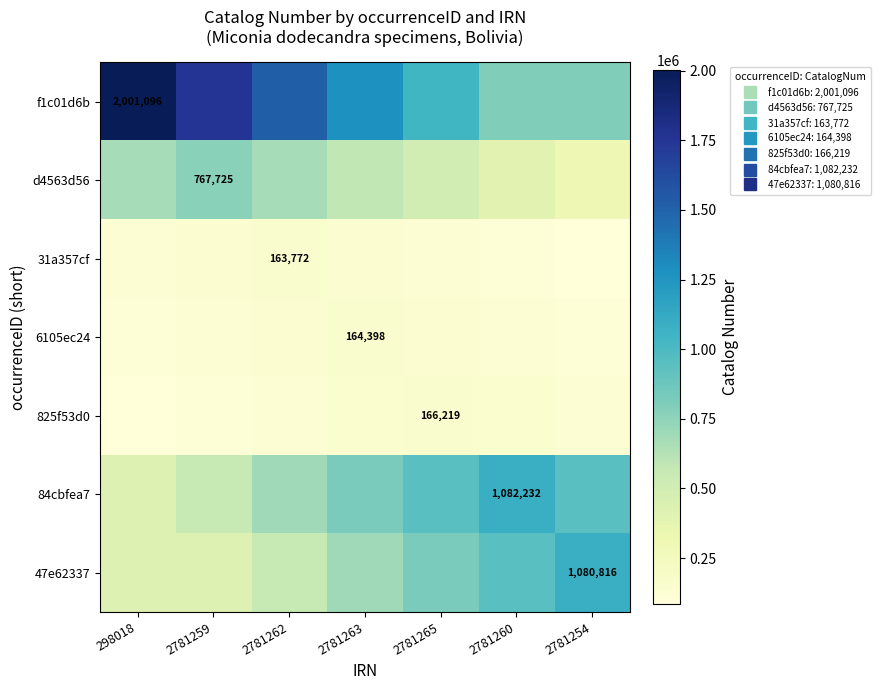

What is the sum of the d4563d56 values at 2781265 and 2781262?

1166942.0